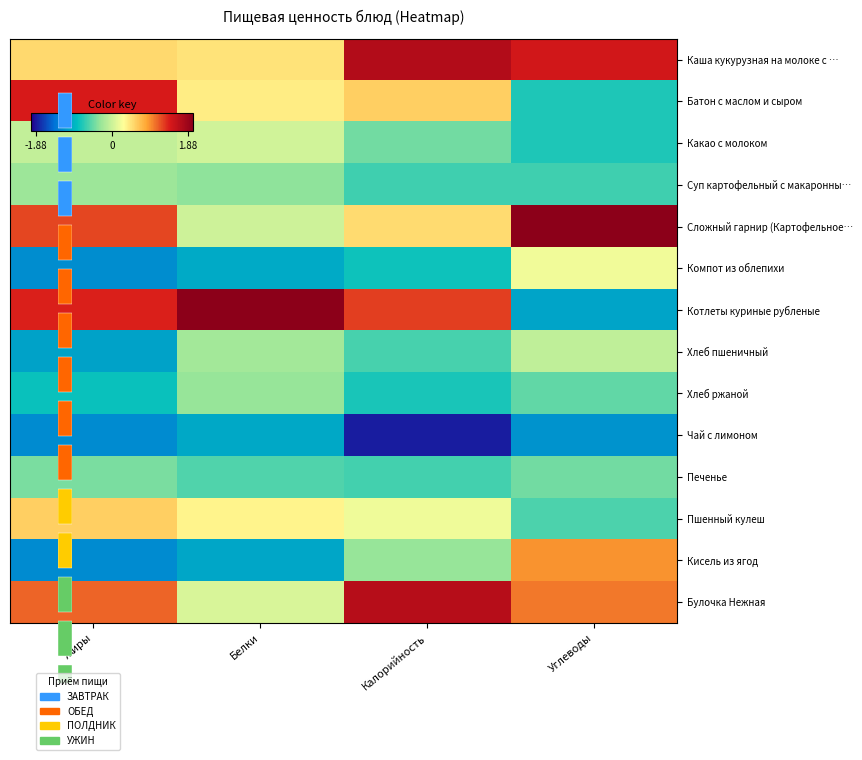

Which category has the highest value in the Каша кукурузная на молоке с … series?

Калорийность